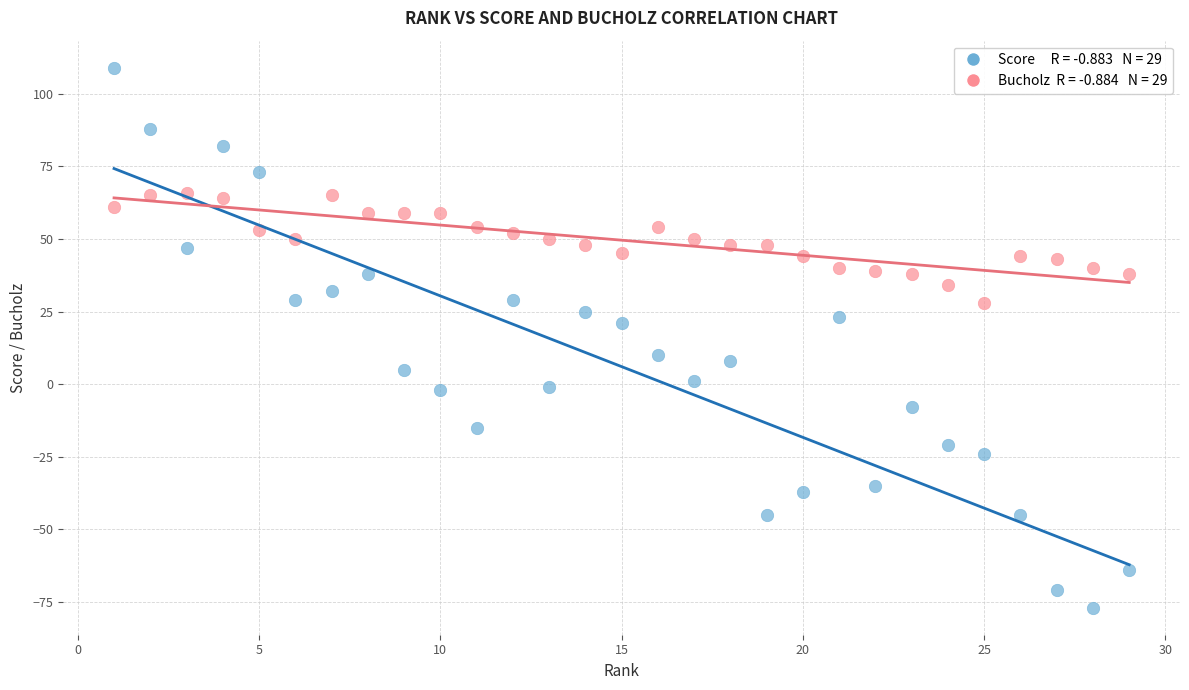

Across all data points, what is the range of Y values (max minus min)?

186